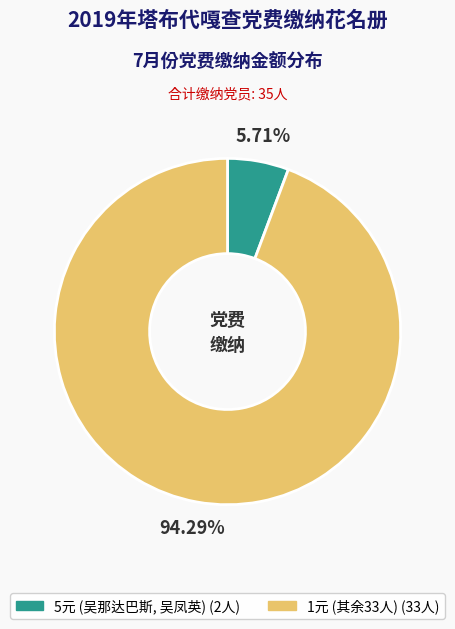

To the nearest percent, what percentage of the pie is 1元?

94%